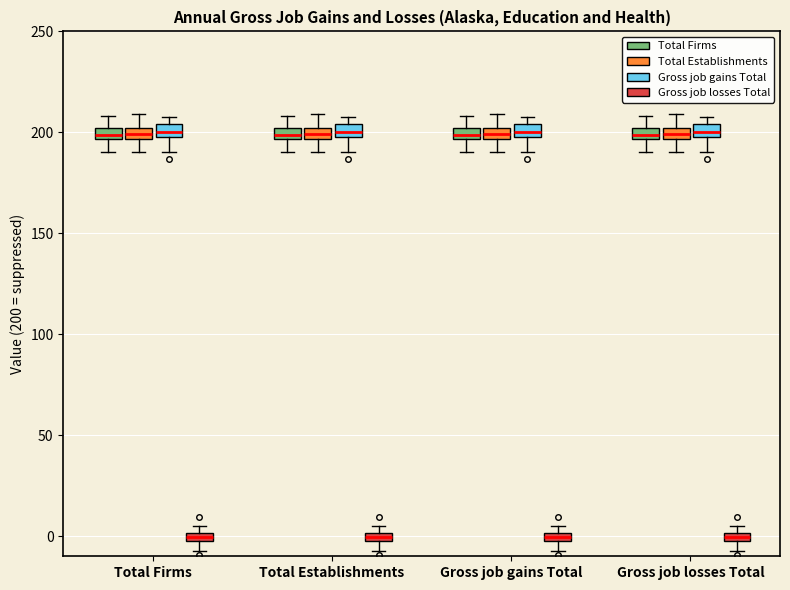

Where does the upper whisker of the box for Gross job losses Total (Total Firms) end on the y-axis? The values are not printed on the chart, so give them approximately, as read against the axis.

210